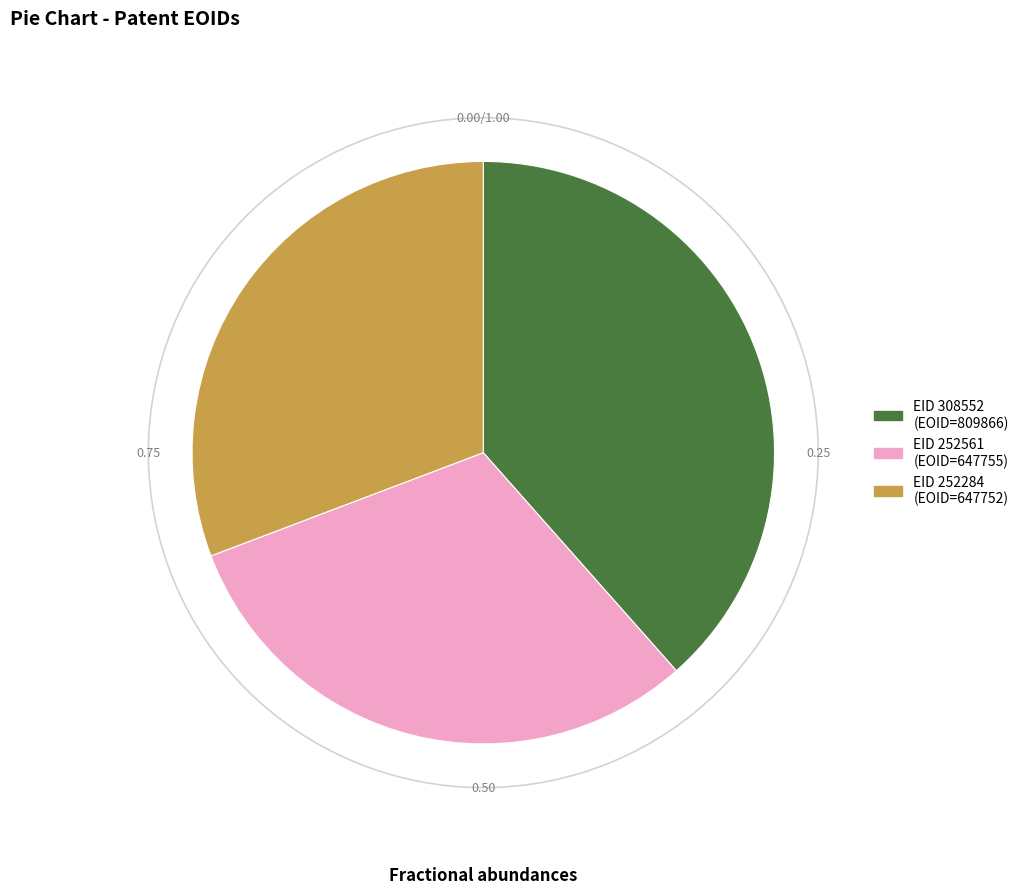

Does any single category account for the majority?

No